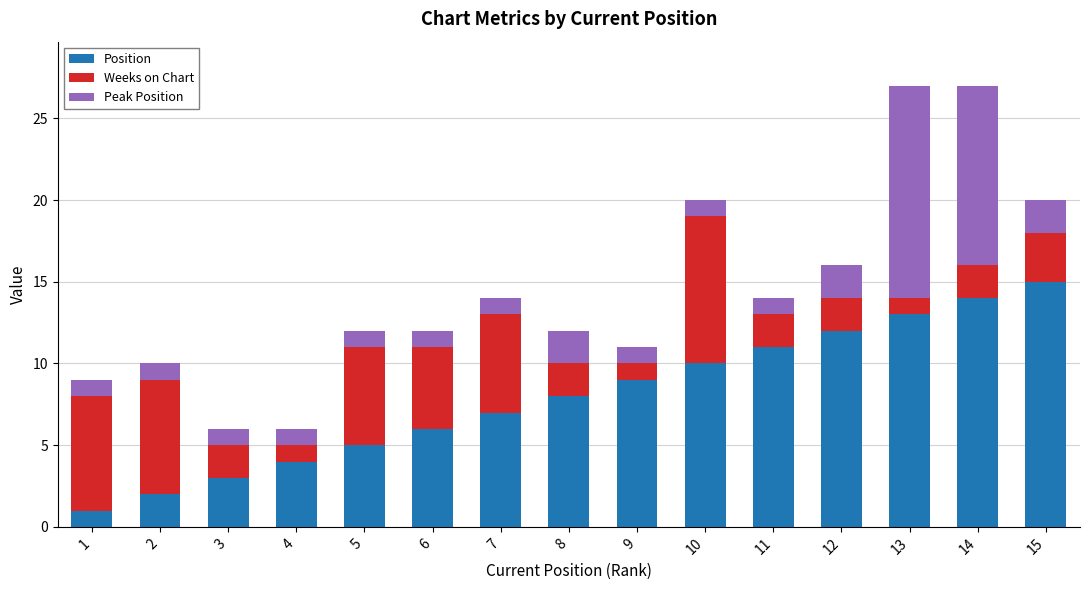

What is the total value across all series at 3?

6